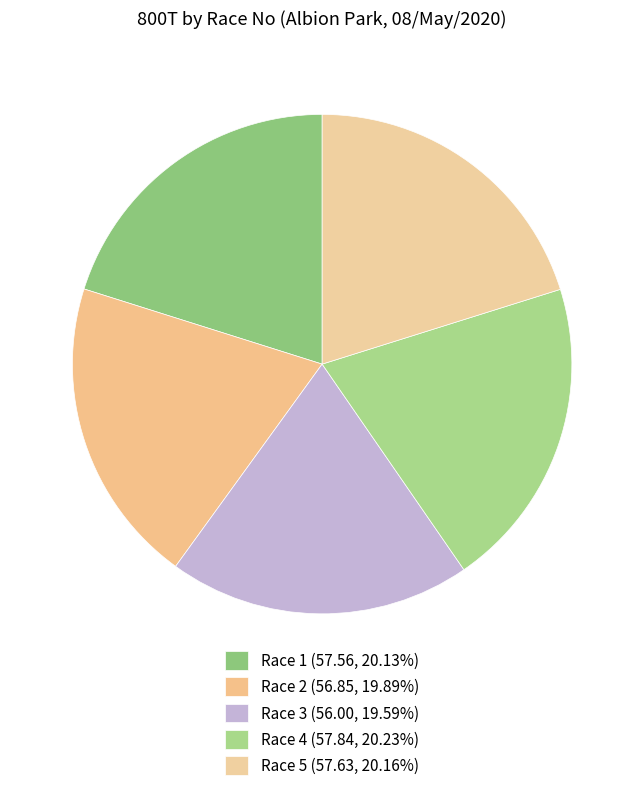

Which slice is the smallest?

Race 3